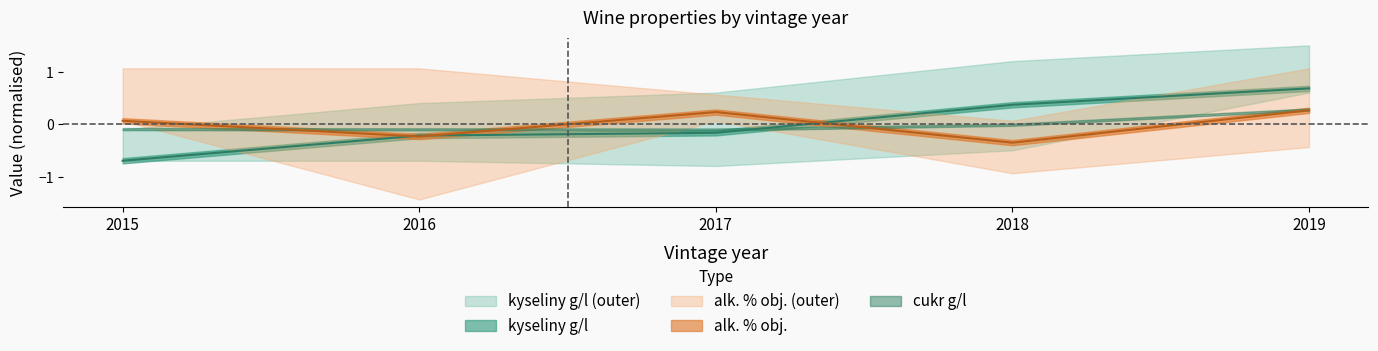

Where do kyseliny g/l and alk % obj first cross each other?

2015 and 2016